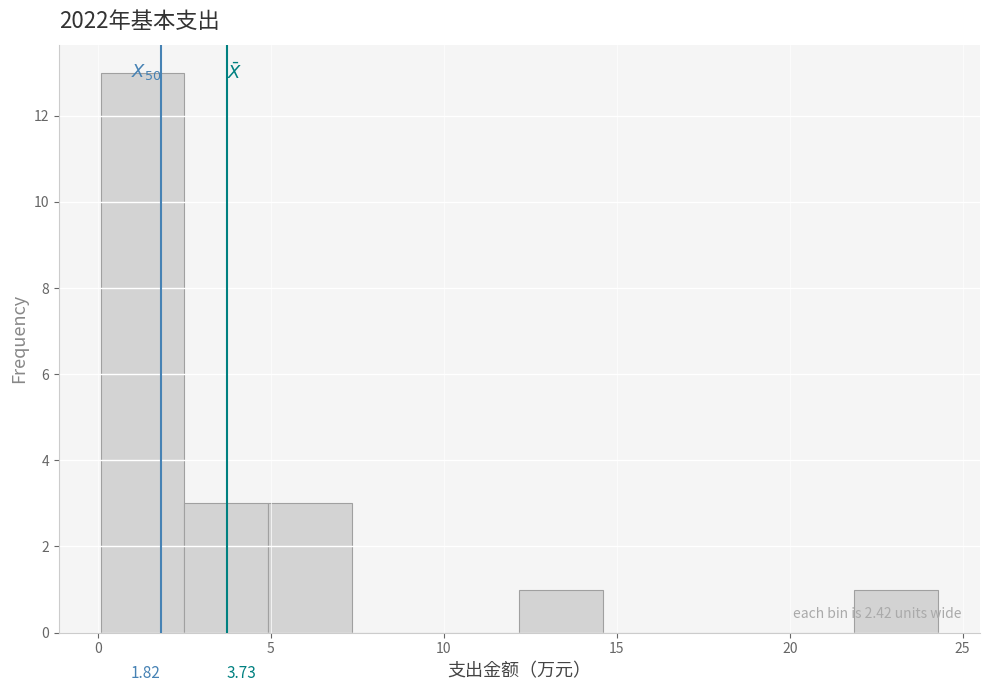

Which range on the x-axis has the tallest bar?

0.0 to 2.5